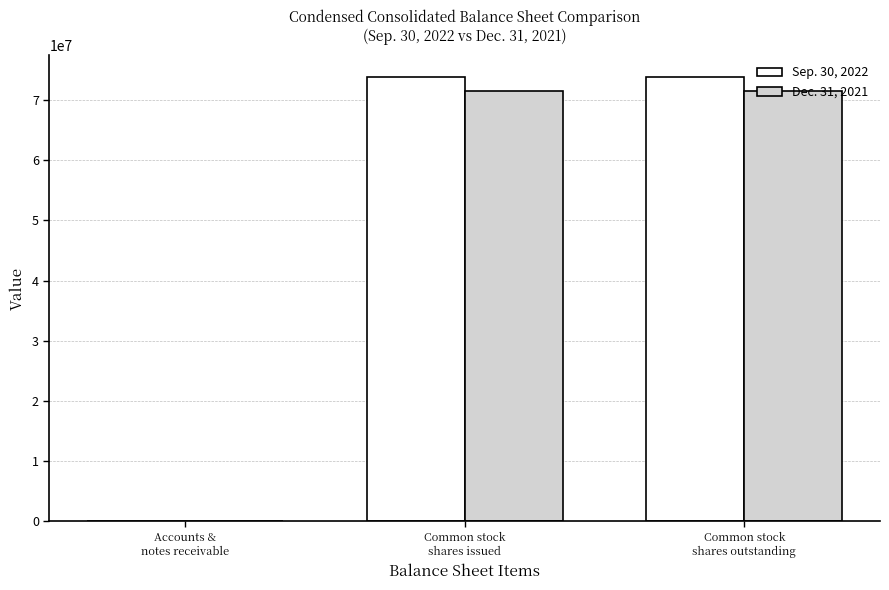

What is the greatest value displayed?

73774804